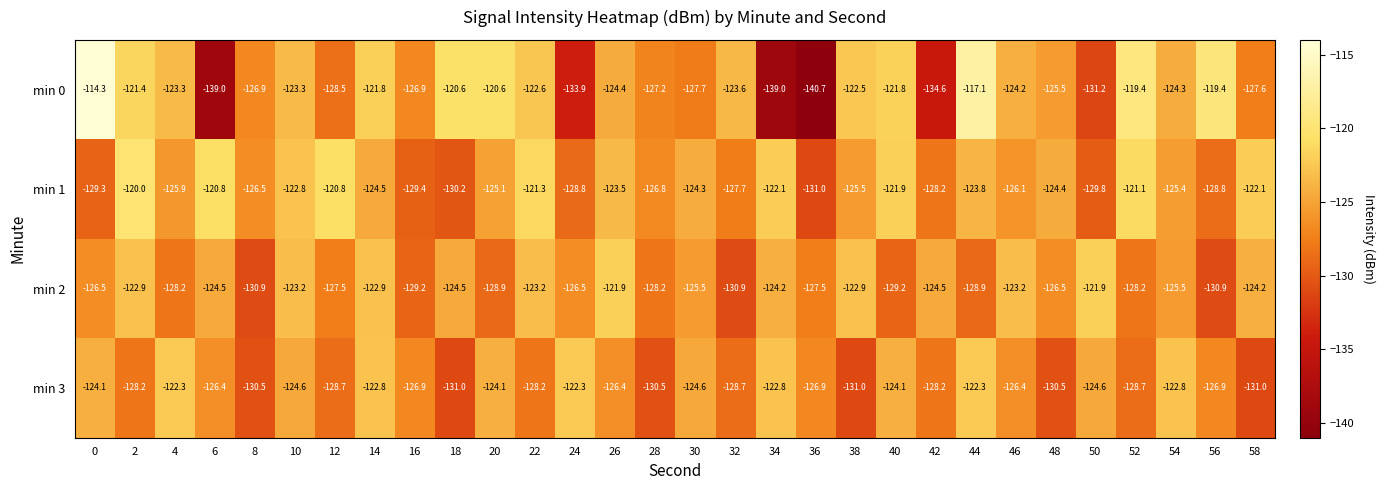

How many distinct data groups are displayed?

4